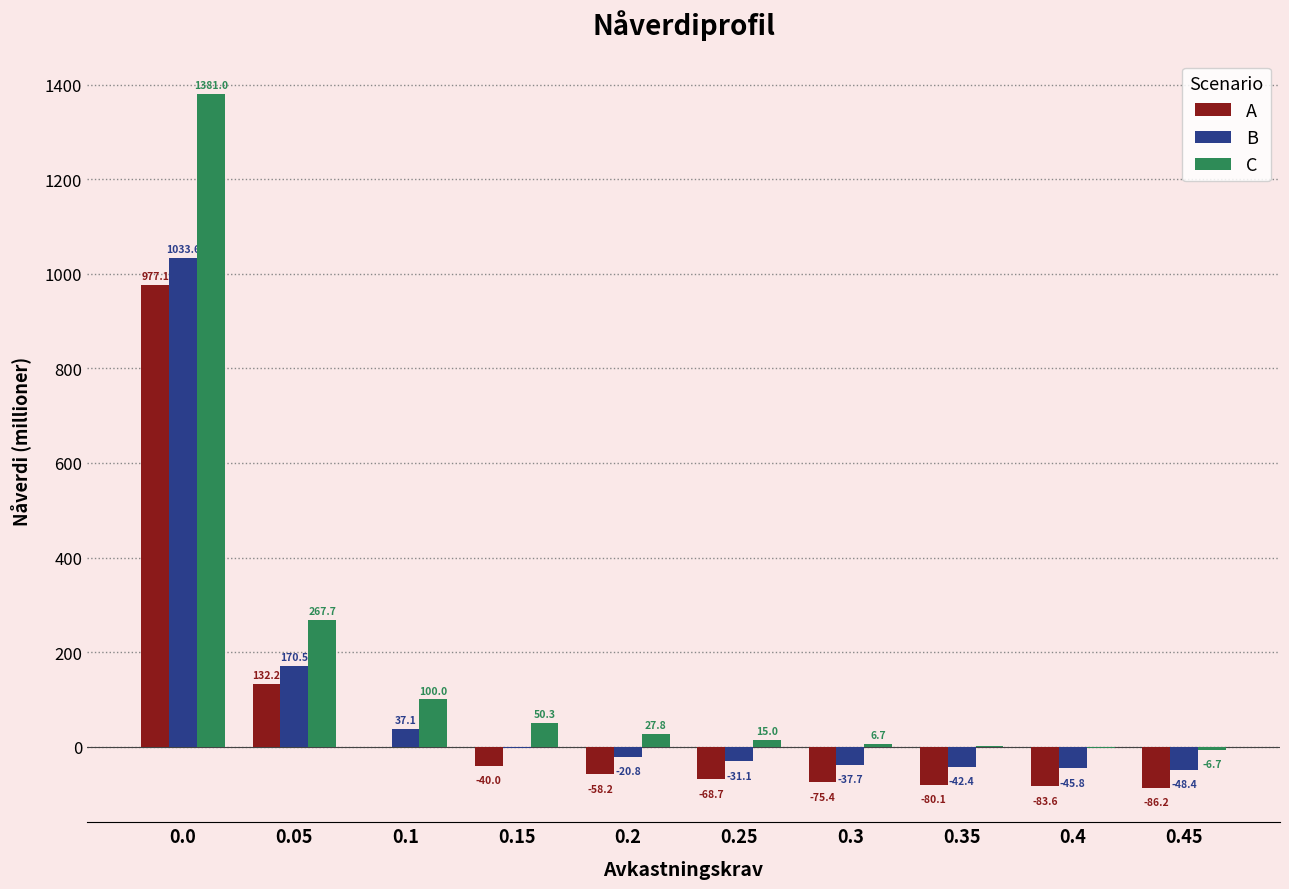

Which series changed the most between 0.0 and 0.25?

C